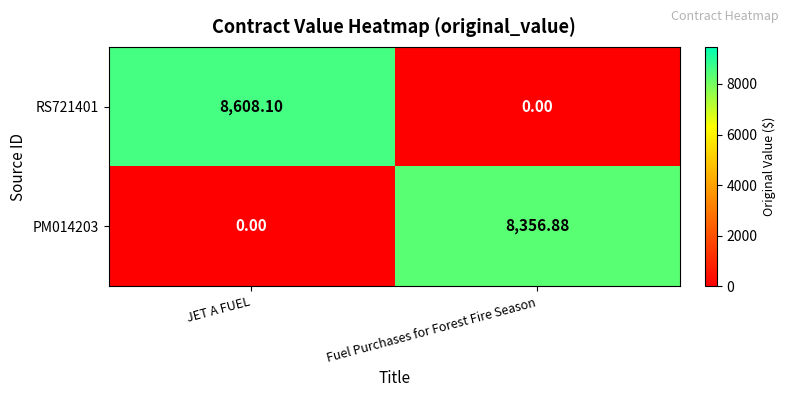

Where does the RS721401 series first go above 8608?

JET A FUEL